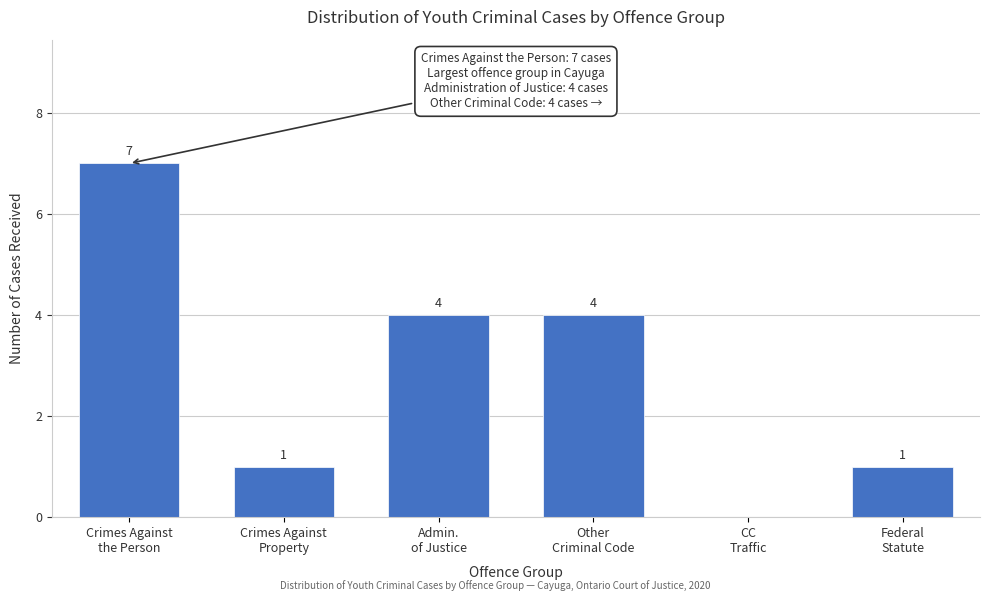

What is the sum of all values?

17